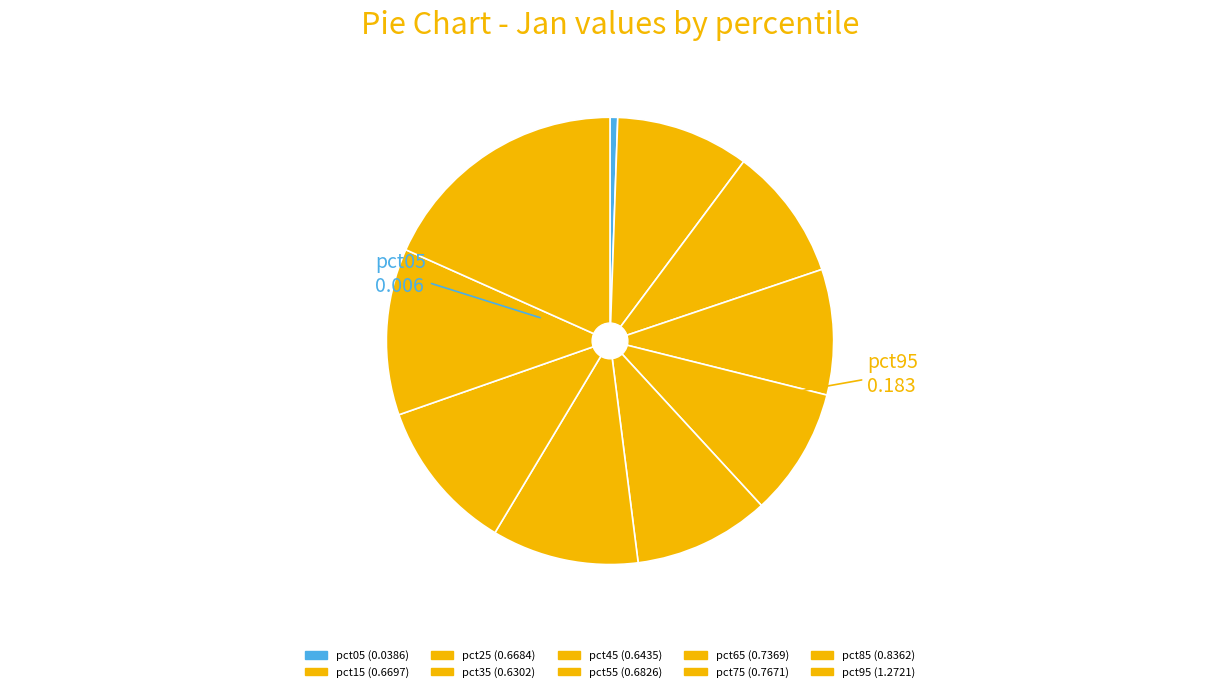

The pct65 slice represents 11% of the pie. True or false?

True